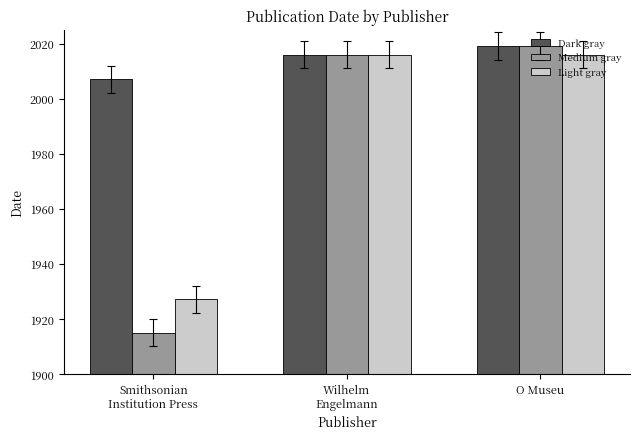

At how many categories does at least one series exceed 1940?

3